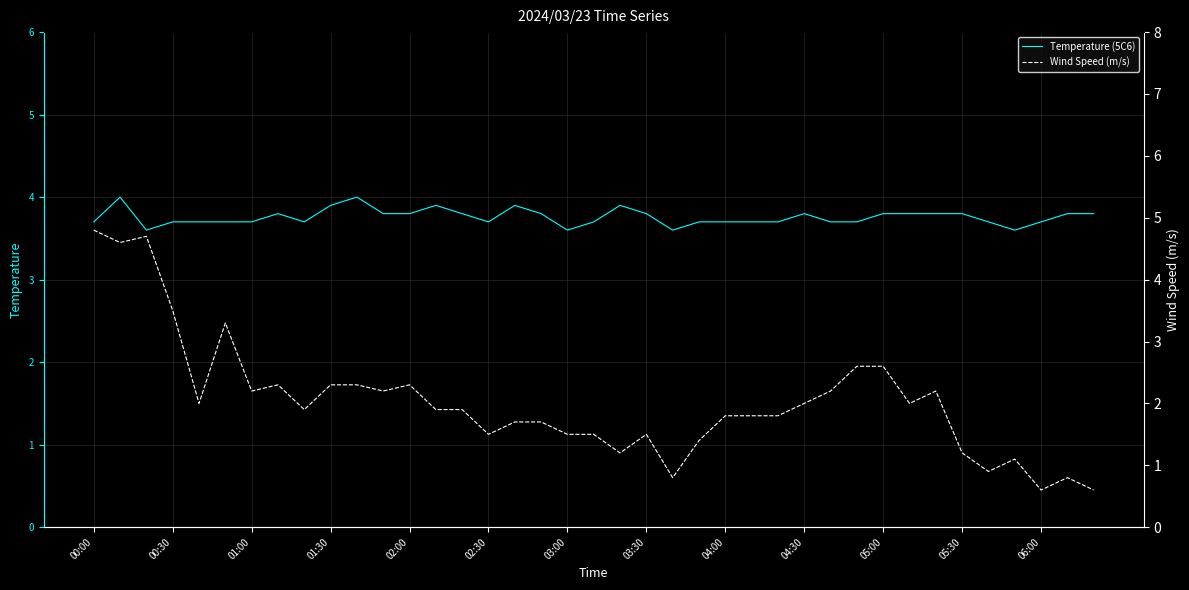

Rank the series by their average value, from lowest to highest.

Wind Speed (m/s), Temperature (5C6)